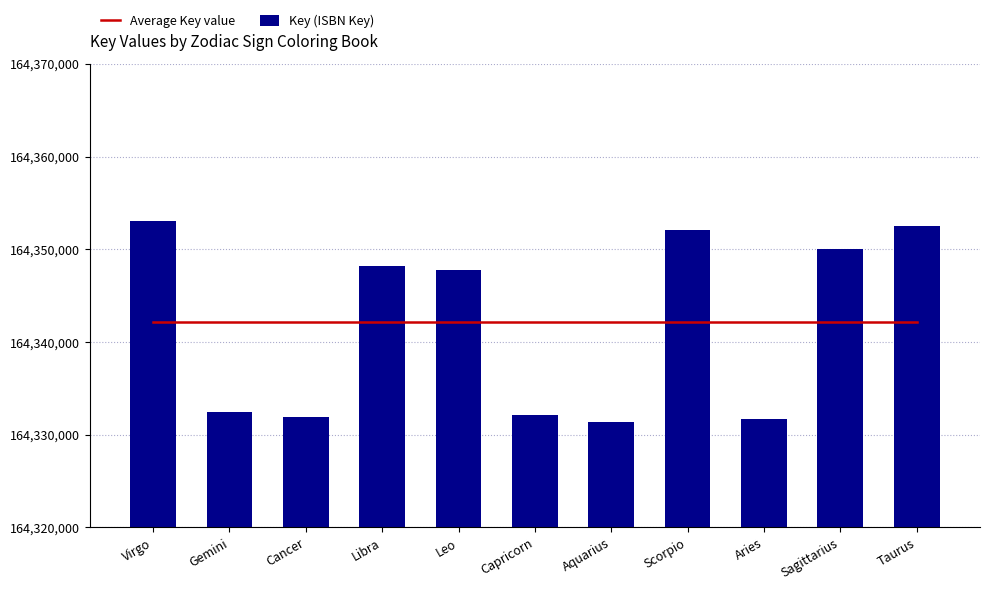

At how many categories does at least one series exceed 164331437?

11